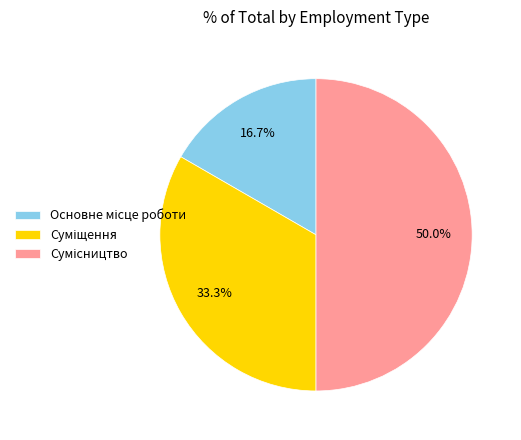

Is Сумісництво the majority of the pie?

No